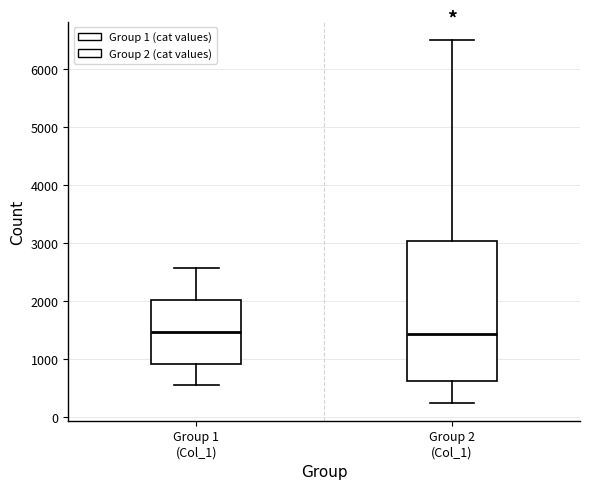

Reading left to right, read every box against the y-axis: the position of its median line, the range the box covers, and the ends of its whiskers. The values are not printed on the chart, so give them approximately, as read against the axis.

Group 1 (Col_1): median 1500, box 900 to 2000, whiskers 600 to 2600
Group 2 (Col_1): median 1400, box 600 to 3000, whiskers 200 to 6500